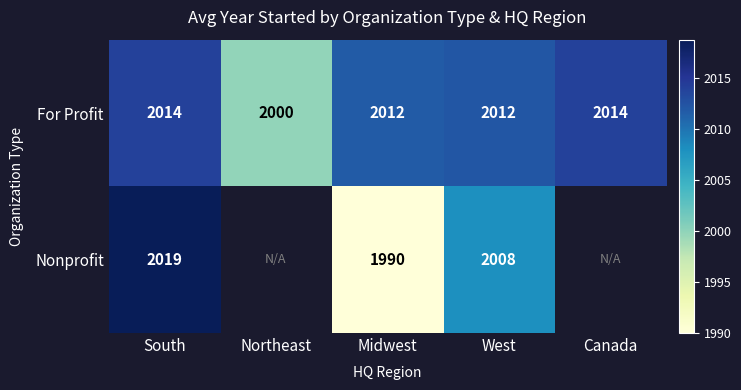

What is the total value across all series at West?

4020